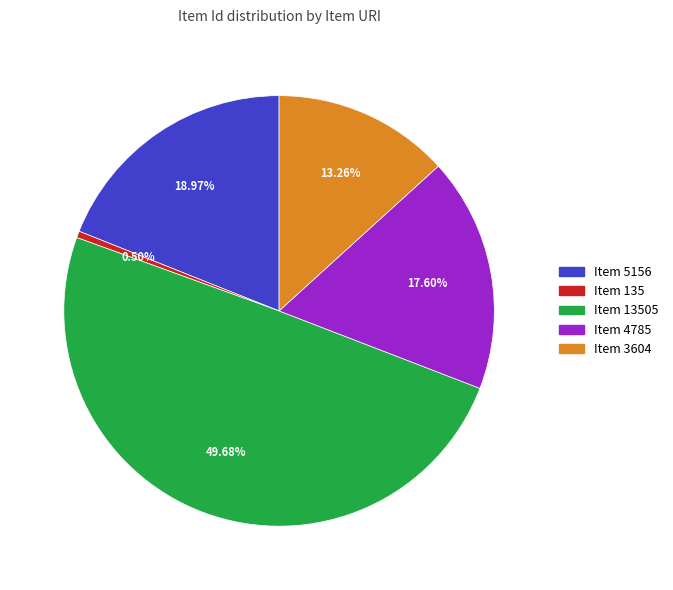

To the nearest percent, what is the average slice percentage?

20%